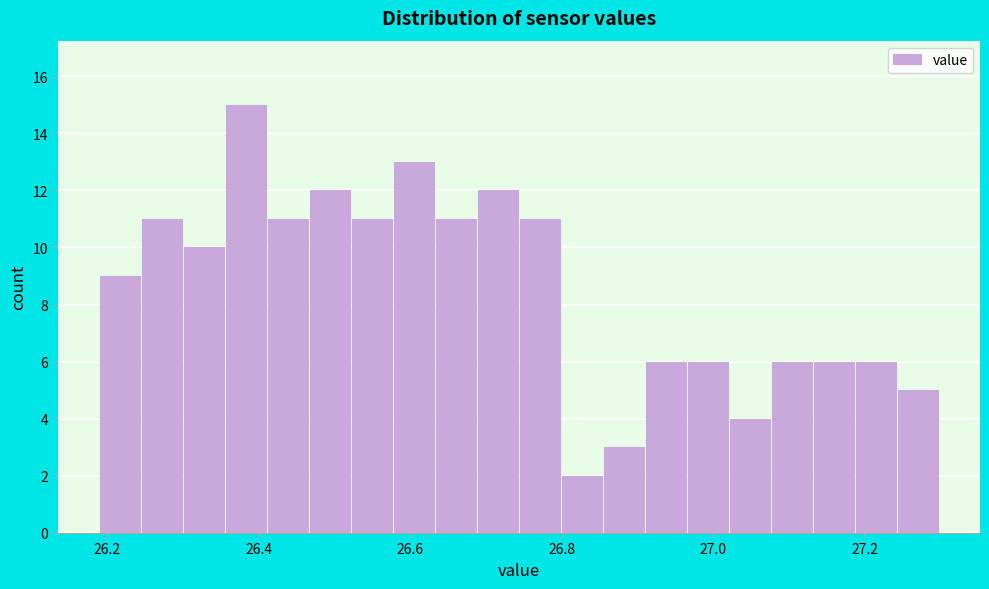

Around what value on the x-axis is the tallest bar? Give the approximate position of its centre, as read against the axis.

26.38